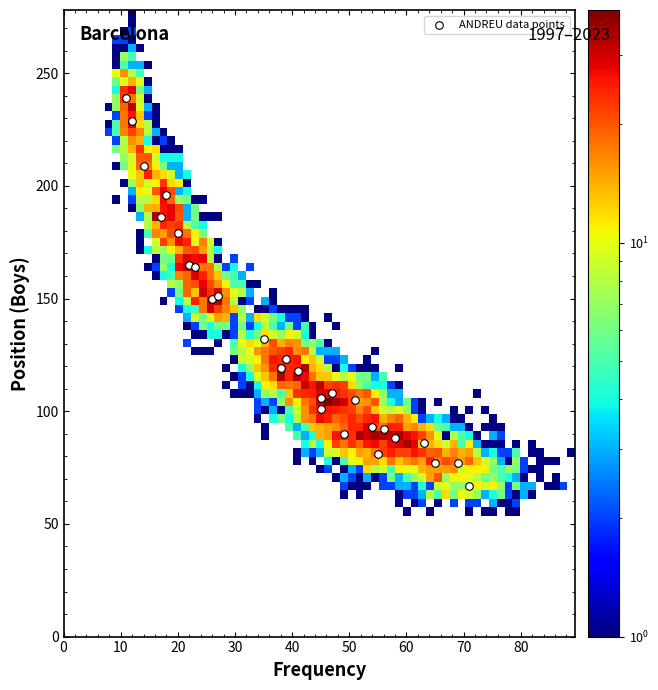

What is the range of X values (max minus min)?

60